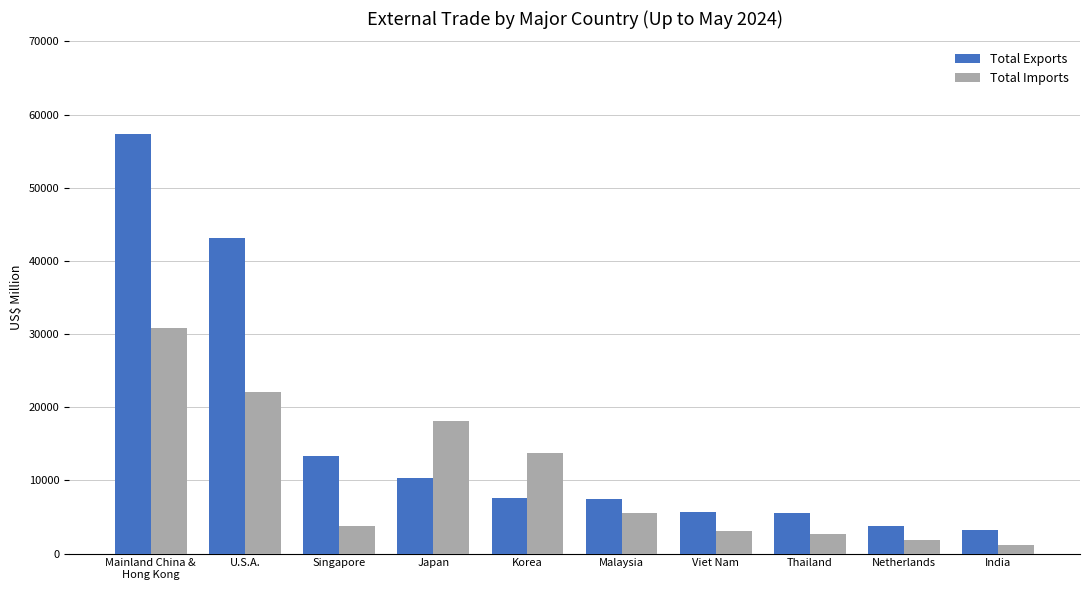

Which series has the largest total across all categories?

Total Exports